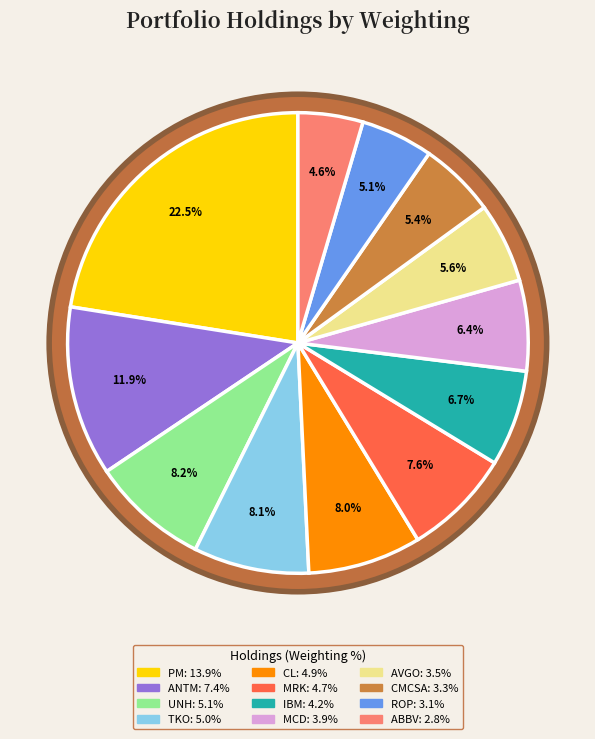

Rank the categories by value from lowest to highest.

ABBVIE INC, ROPER TECHNOLOGIES INC, COMCAST CORP NEW, BROADCOM INC, MCDONALDS CORP, INTERNATIONAL BUSINESS MACHS, MERCK & CO INC, COLGATE PALMOLIVE CO, TKO GROUP HOLDINGS INC, UNITEDHEALTH GROUP INC, ELEVANCE HEALTH INC, PHILIP MORRIS INTL INC